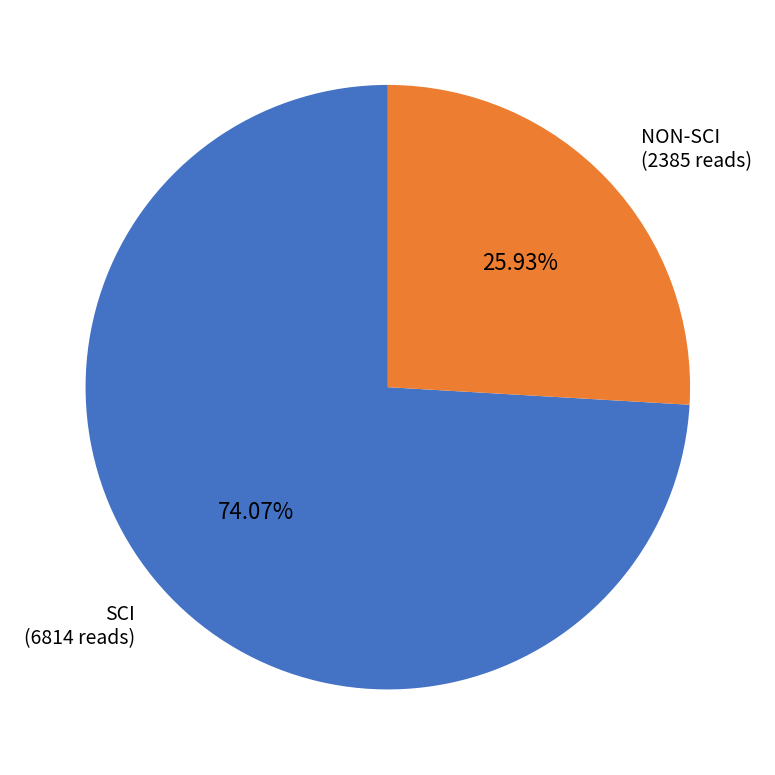

How many slices are in this pie chart?

2